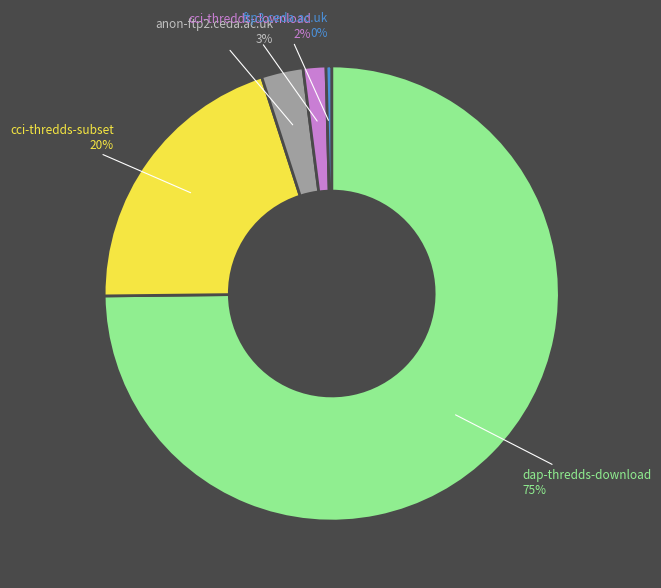

Which has a higher value, dap-thredds-download or cci-thredds-download?

dap-thredds-download